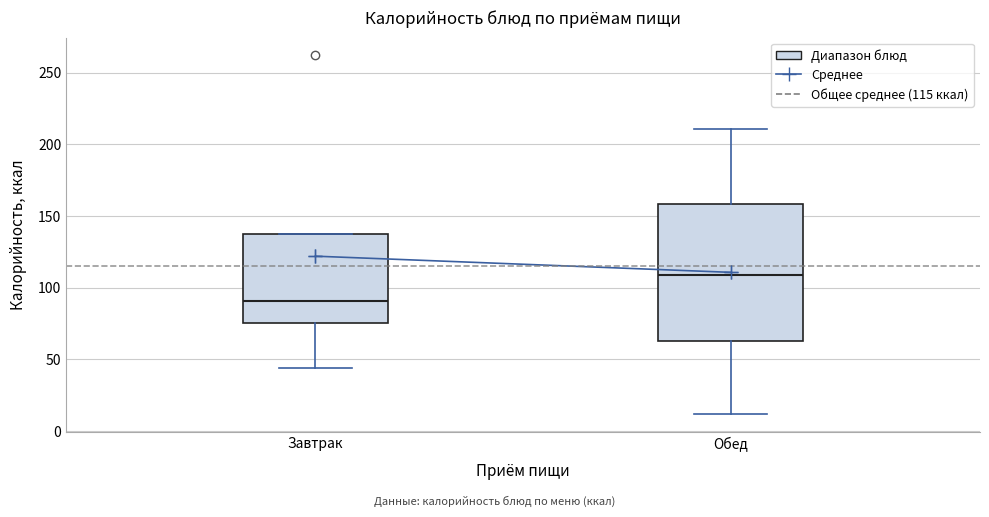

Which box's median line is the highest?

Обед